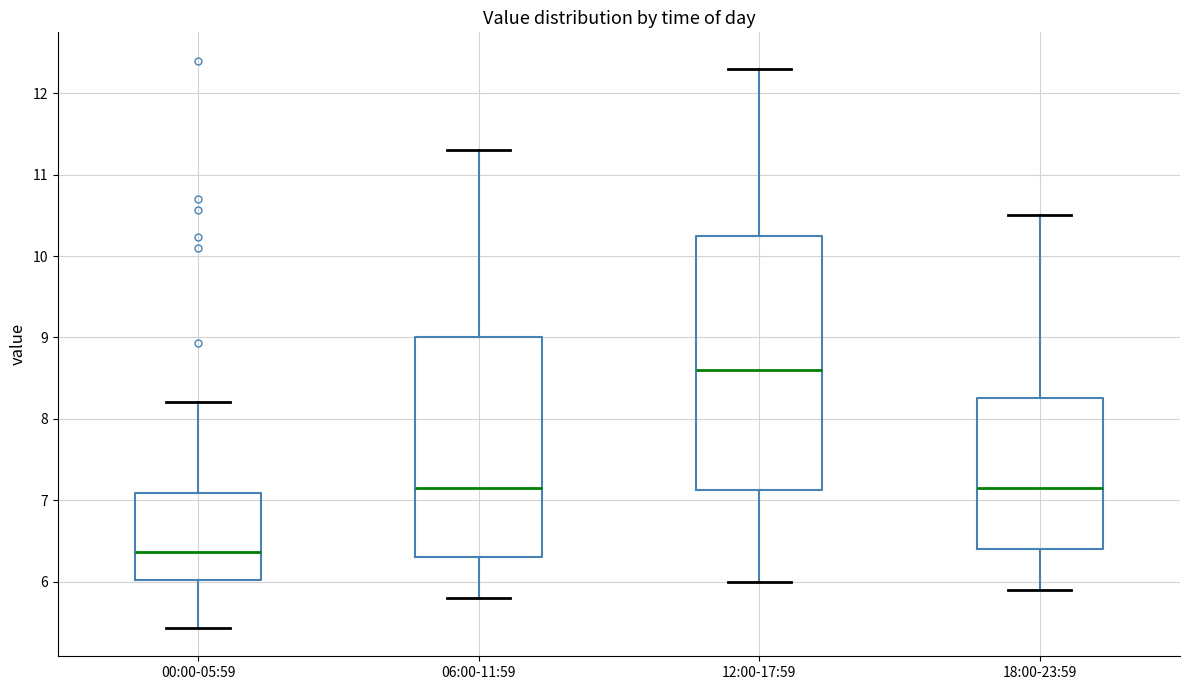

Which box has the lowest median line?

00:00-05:59